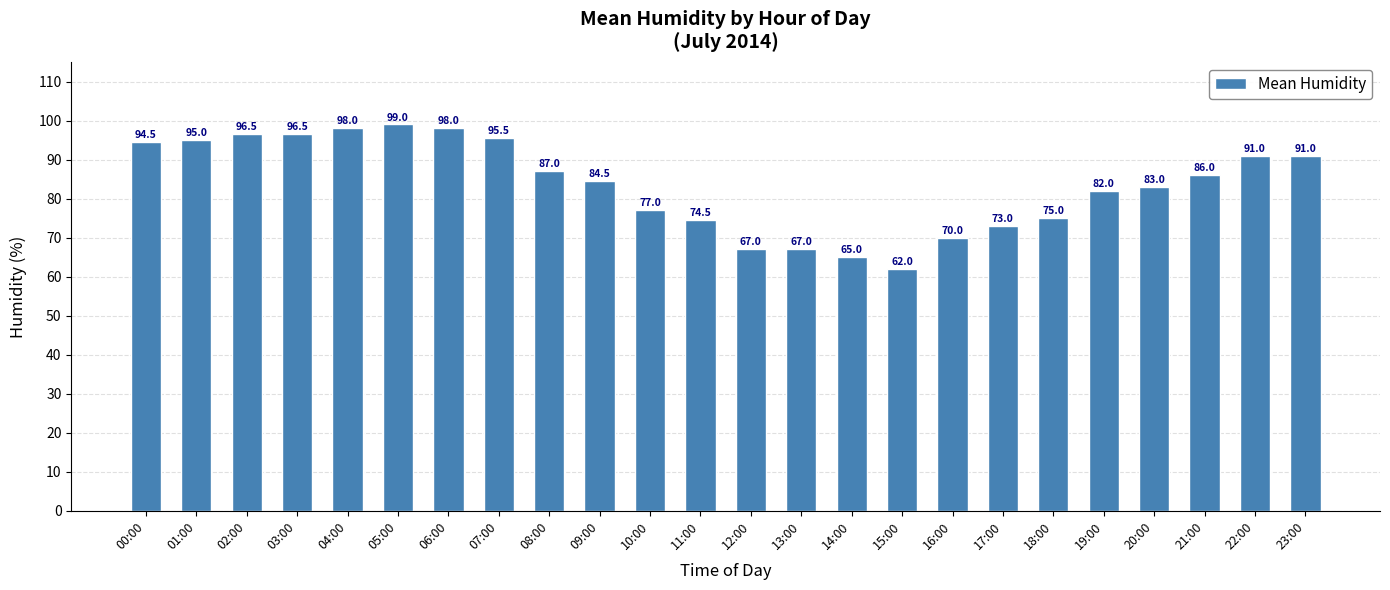

What is the greatest value displayed?

99.0